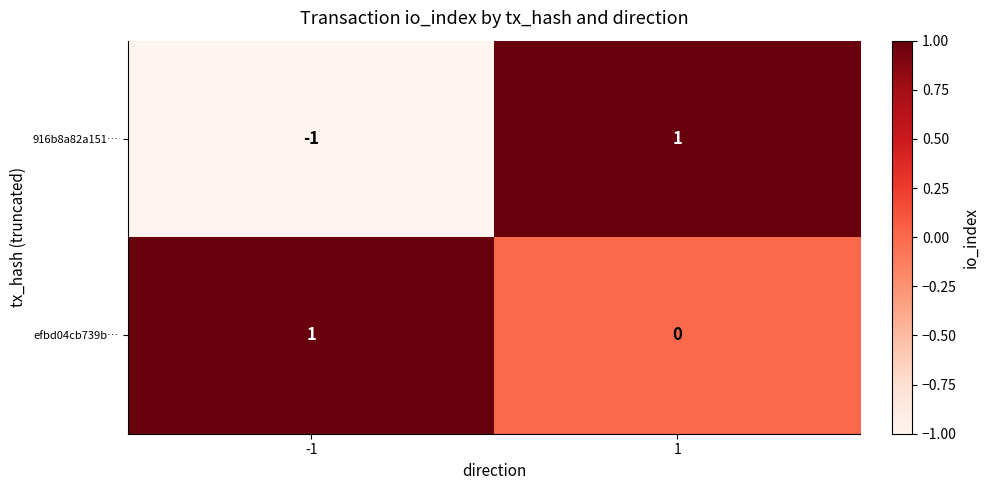

Which series has the largest total across all categories?

efbd04cb739b…